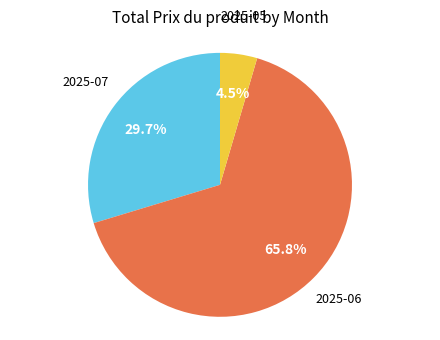

Is there a majority slice in this chart?

Yes